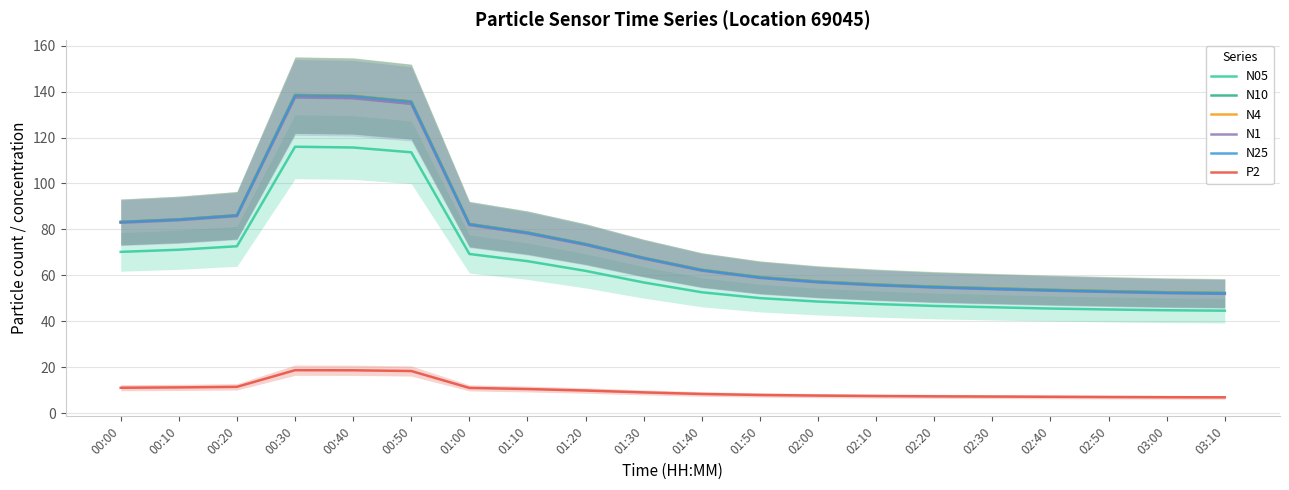

Rank the categories by N1 value from highest to lowest.

00:30, 00:40, 00:50, 00:20, 00:10, 00:00, 01:00, 01:10, 01:20, 01:30, 01:40, 01:50, 02:00, 02:10, 02:20, 02:30, 02:40, 02:50, 03:00, 03:10